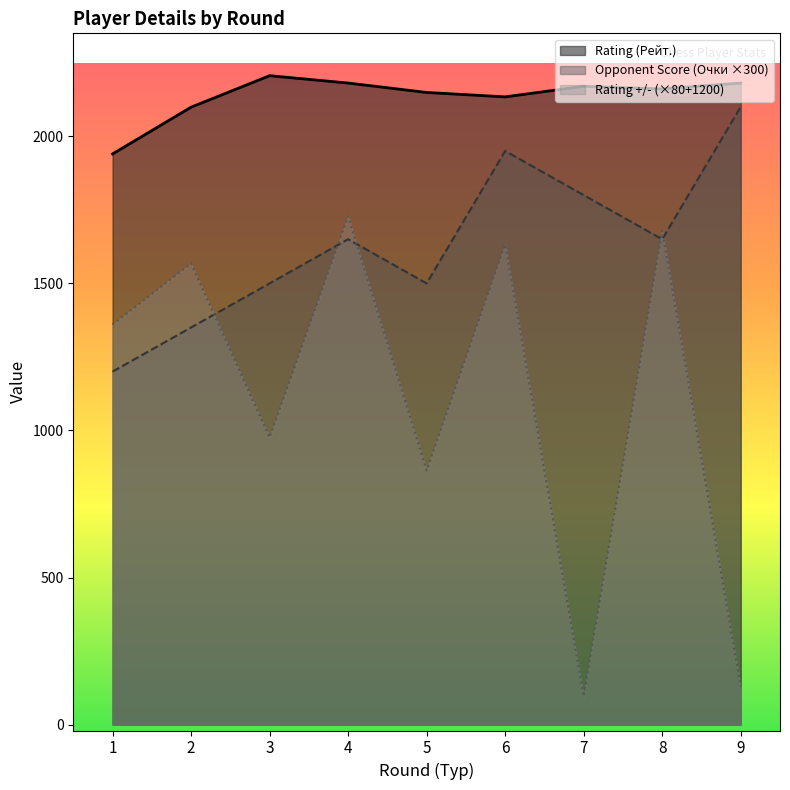

What is the smallest value displayed?

96